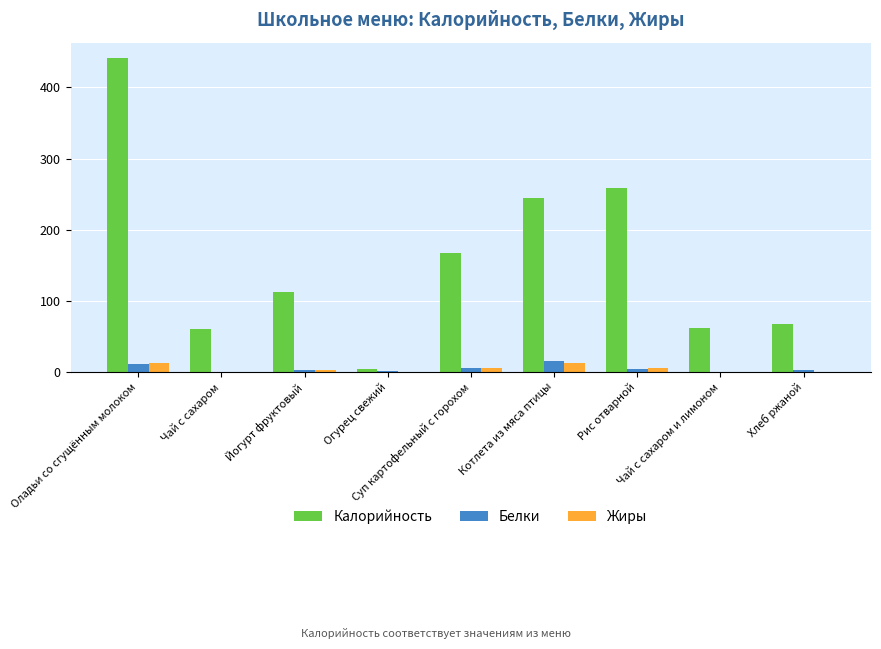

What is the average value of the Калорийность series?

157.3